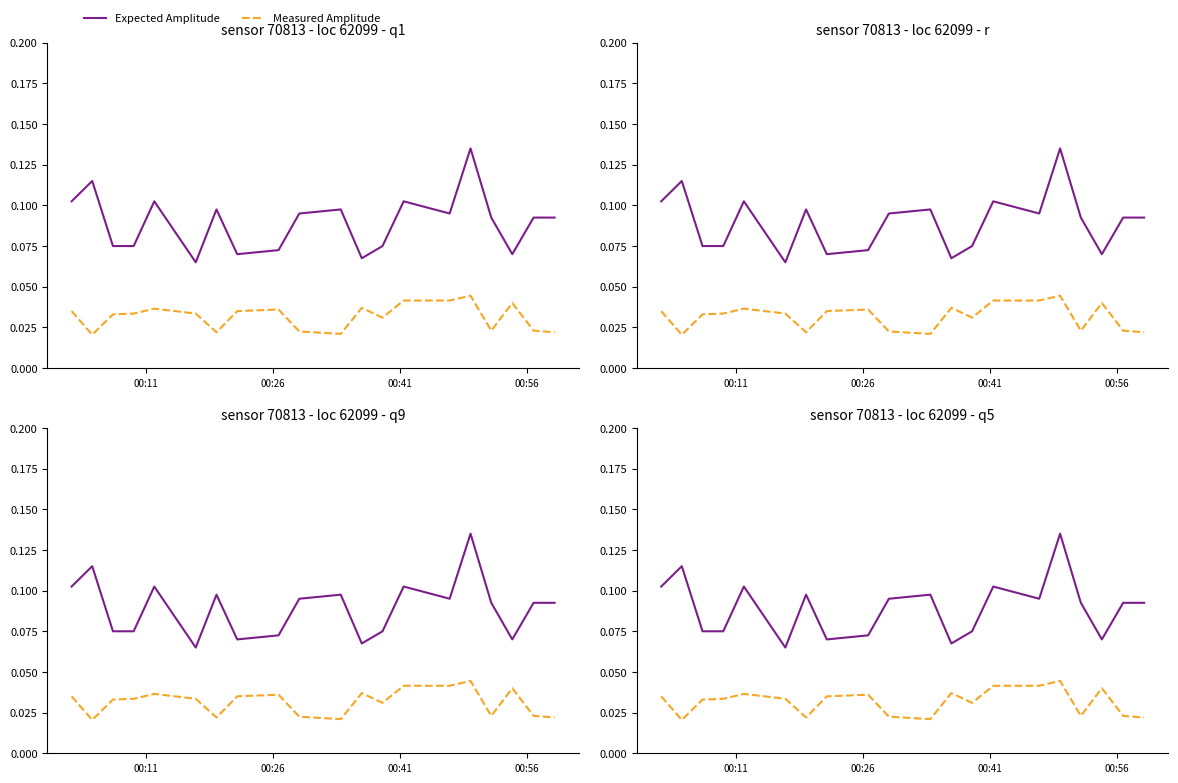

What is the minimum value for Expected Amplitude?

0.1